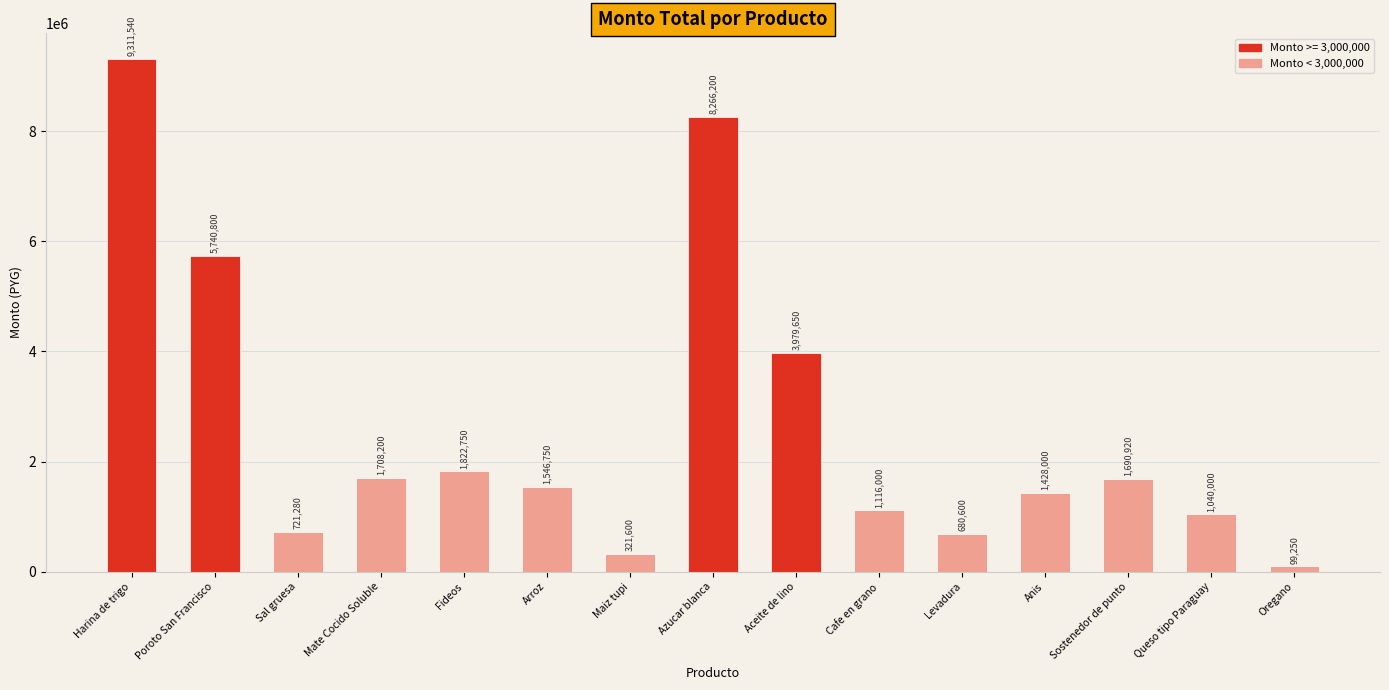

Reading right to left, list all the values displayed in this chart.

99250	1040000	1690920	1428000	680600	1116000	3979650	8266200	321600	1546750	1822750	1708200	721280	5740800	9311540